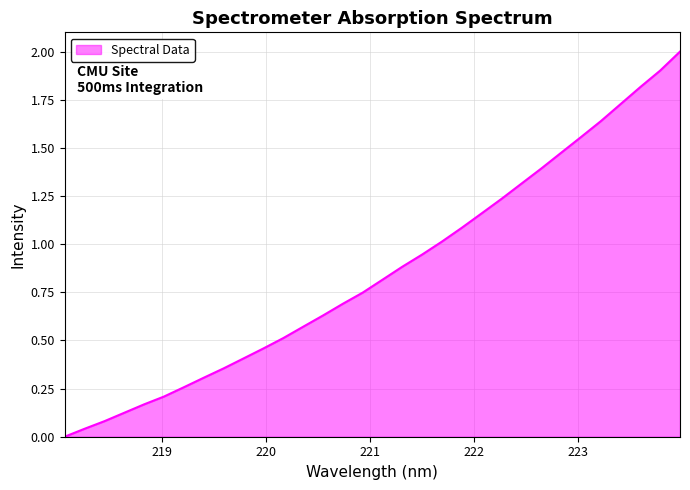

What is the difference between the maximum and minimum values?

2.0